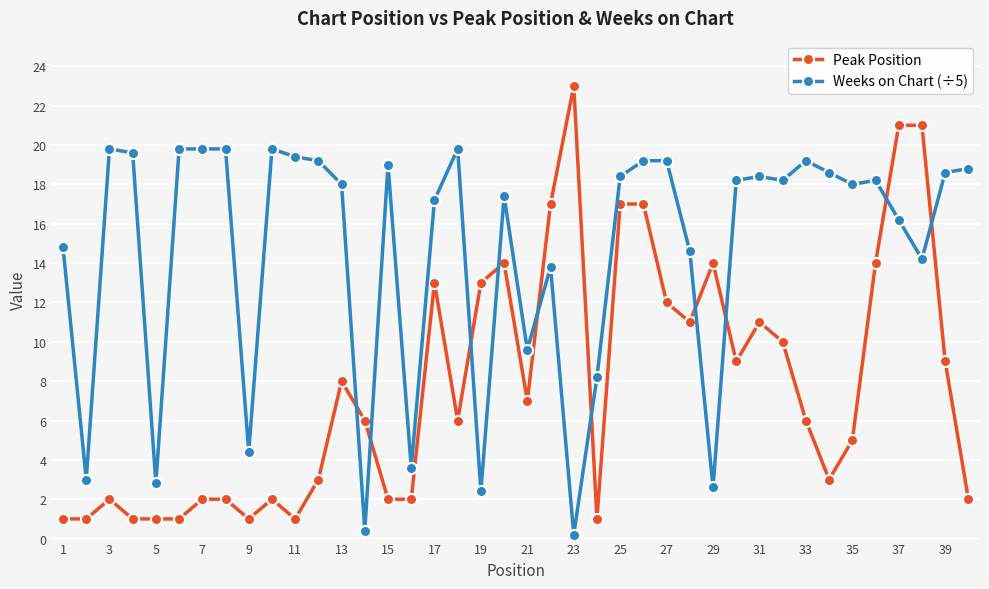

Reading left to right, what are all the values shown in this chart?

Peak Position: 1.0	1.0	2.0	1.0	1.0	1.0	2.0	2.0	1.0	2.0	1.0	3.0	8.0	6.0	2.0	2.0	13.0	6.0	13.0	14.0	7.0	17.0	23.0	1.0	17.0	17.0	12.0	11.0	14.0	9.0	11.0	10.0	6.0	3.0	5.0	14.0	21.0	21.0	9.0	2.0
Weeks on Chart (÷5): 14.8	3.0	19.8	19.6	2.8	19.8	19.8	19.8	4.4	19.8	19.4	19.2	18.0	0.4	19.0	3.6	17.2	19.8	2.4	17.4	9.6	13.8	0.2	8.2	18.4	19.2	19.2	14.6	2.6	18.2	18.4	18.2	19.2	18.6	18.0	18.2	16.2	14.2	18.6	18.8